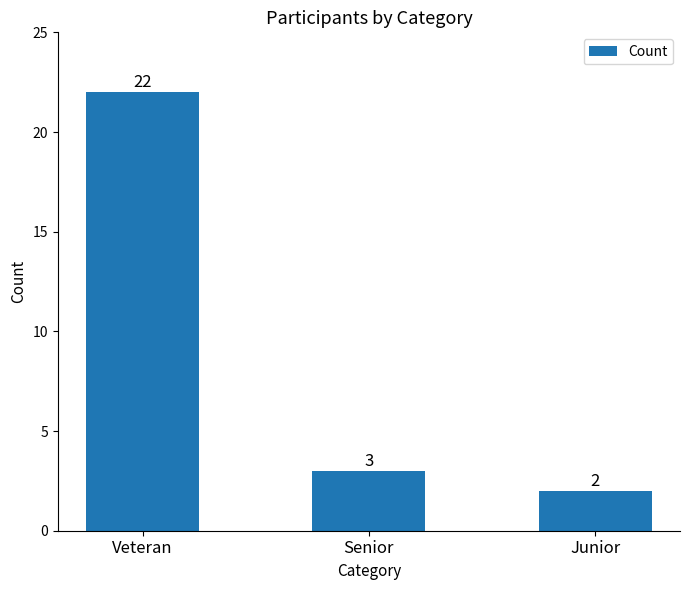

Rank the categories by value from highest to lowest.

Veteran, Senior, Junior